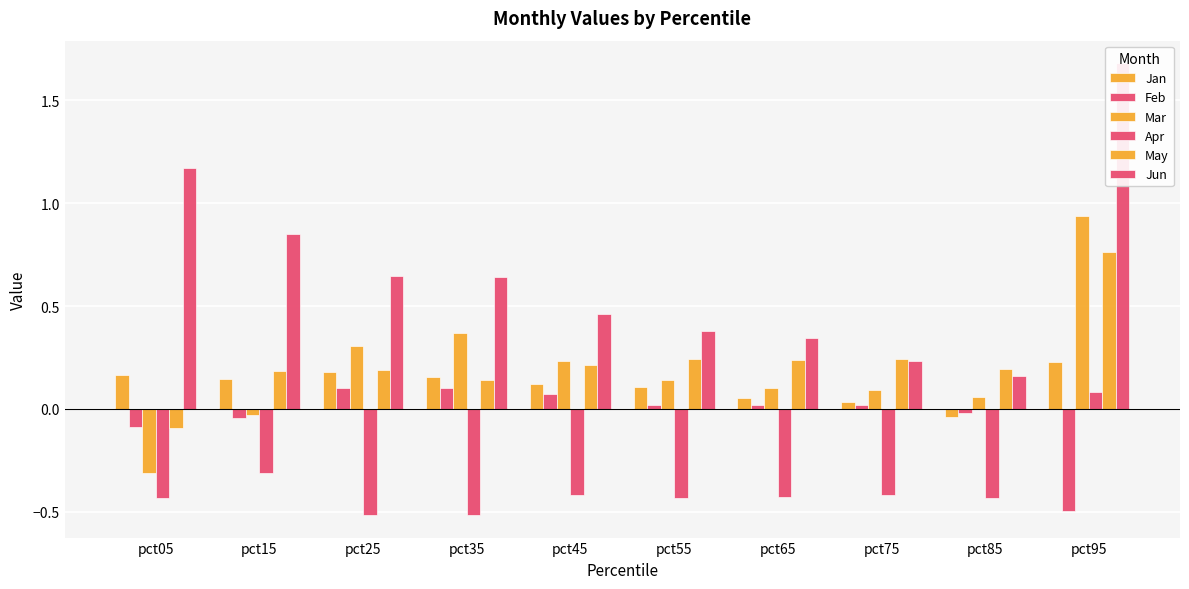

At which label does Feb reach its minimum?

pct95